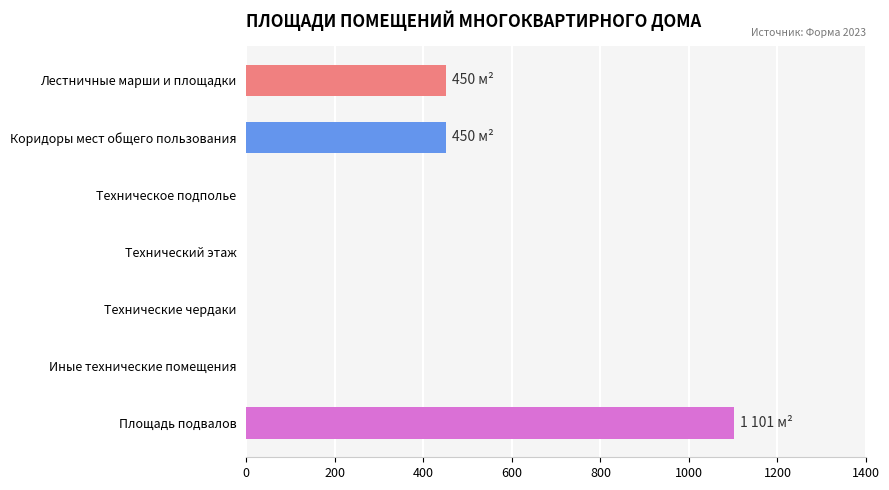

What is the change in value from Лестничные марши и площадки to Площадь подвалов?

+651